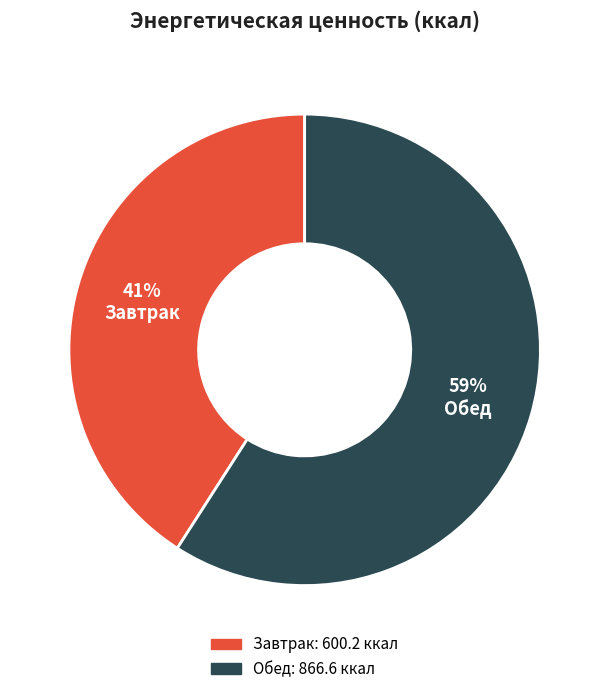

Rank the categories by value from lowest to highest.

Завтрак, Обед